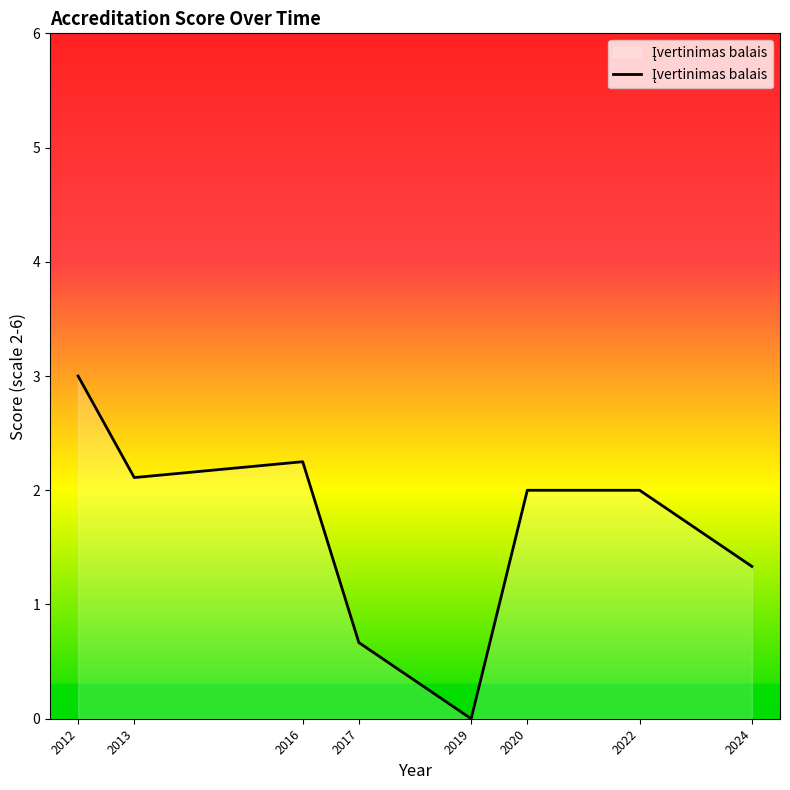

Which category has the lowest value across all series?

2019